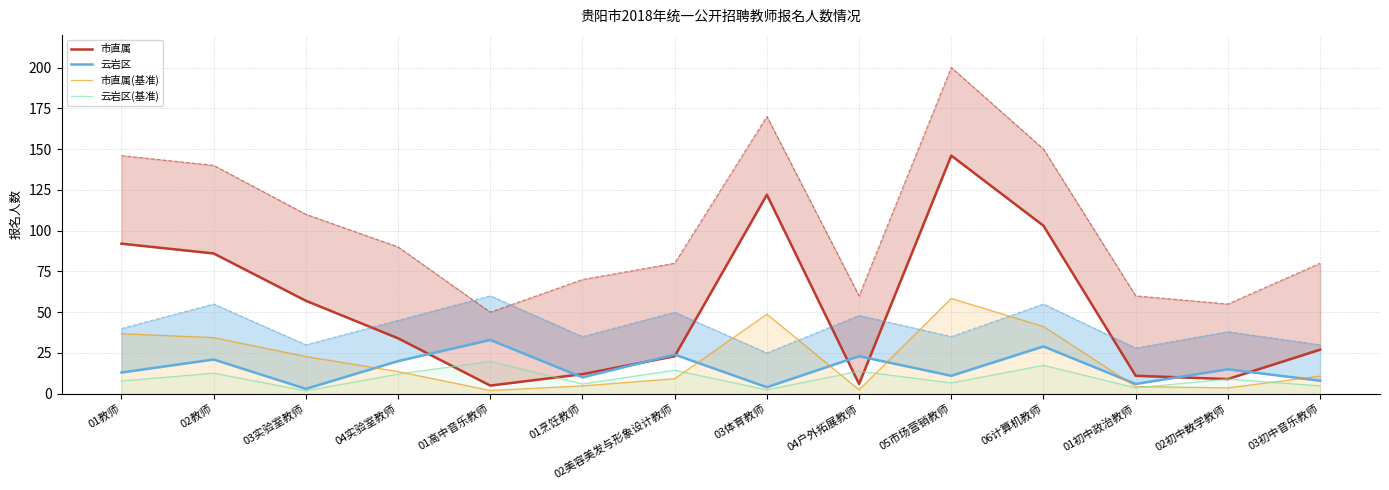

Which series ends up on top after the final intersection of 云岩区(基准) and 市直属?

市直属